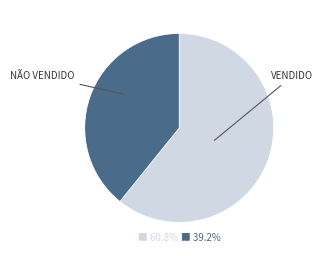

Is there any slice that represents more than half of the pie?

Yes